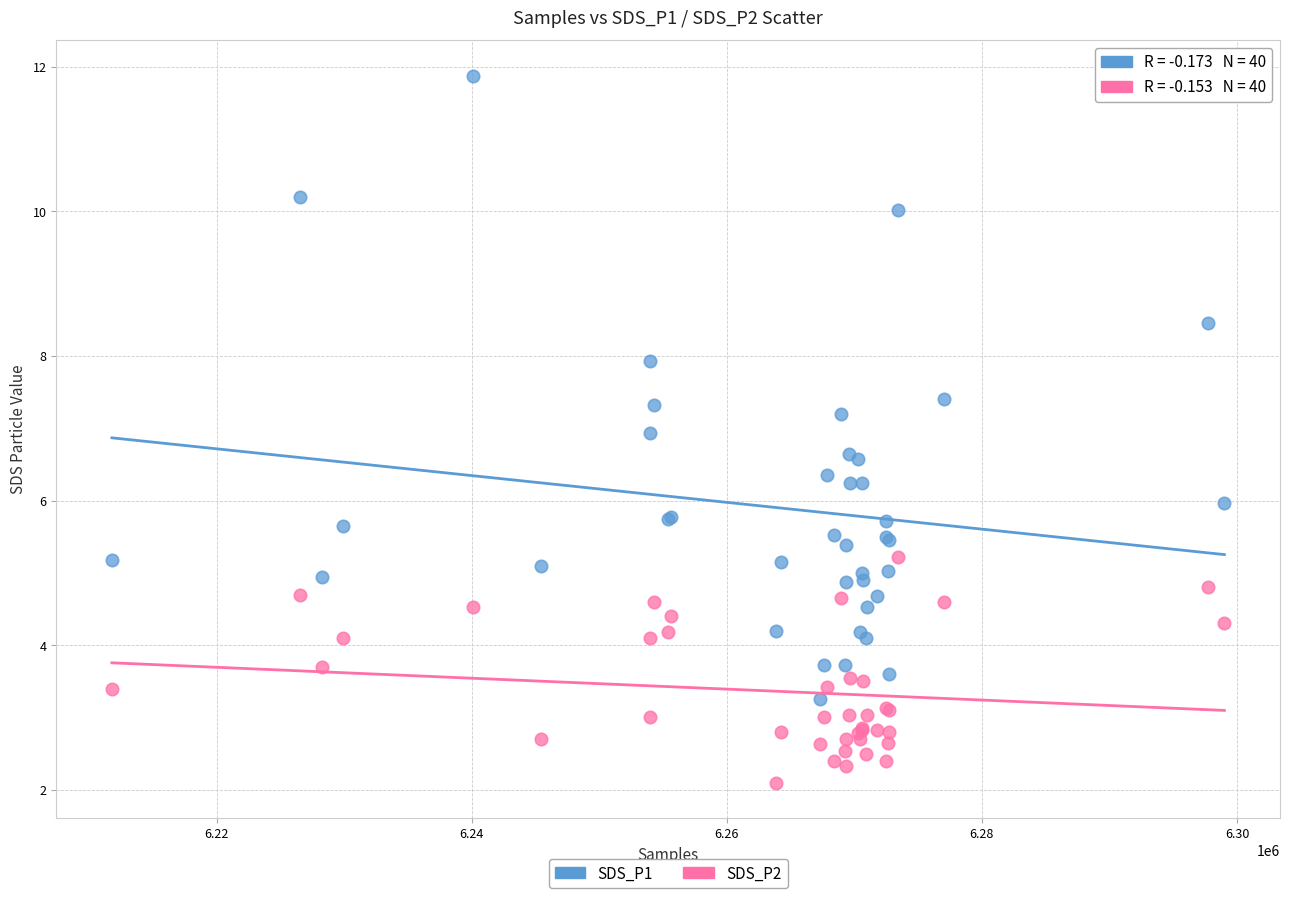

What is the X range (max minus min) for the scatter plot?

87208.0